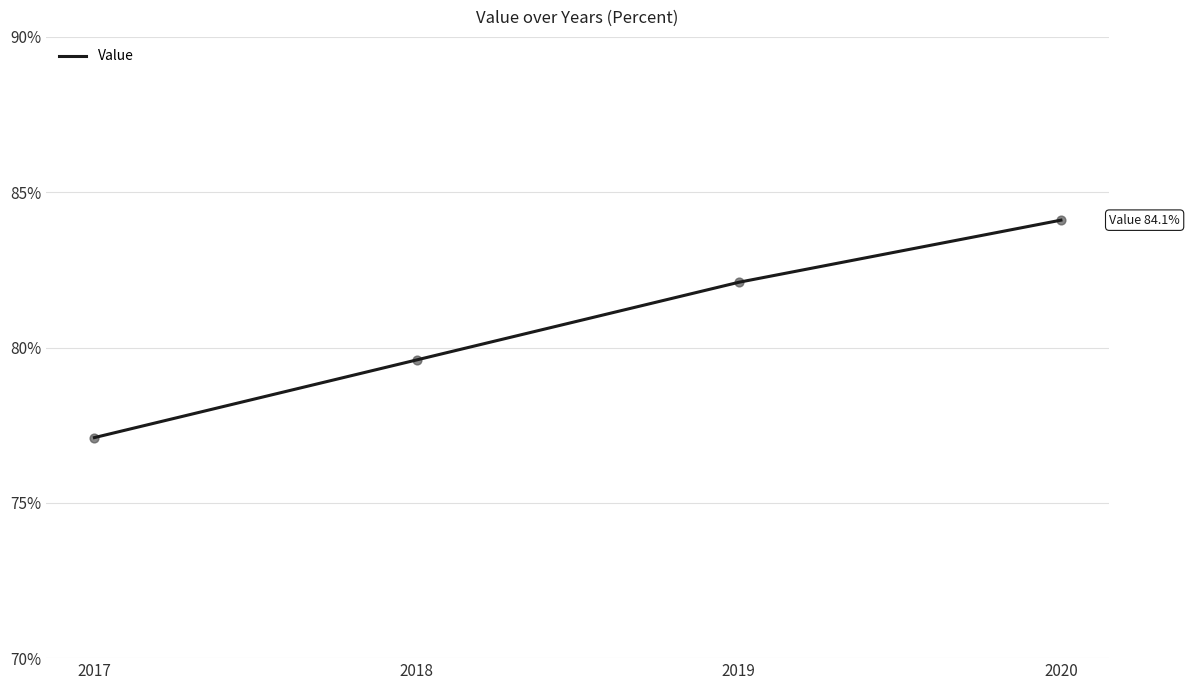

What is the change in value from 2017 to 2019?

+5.0